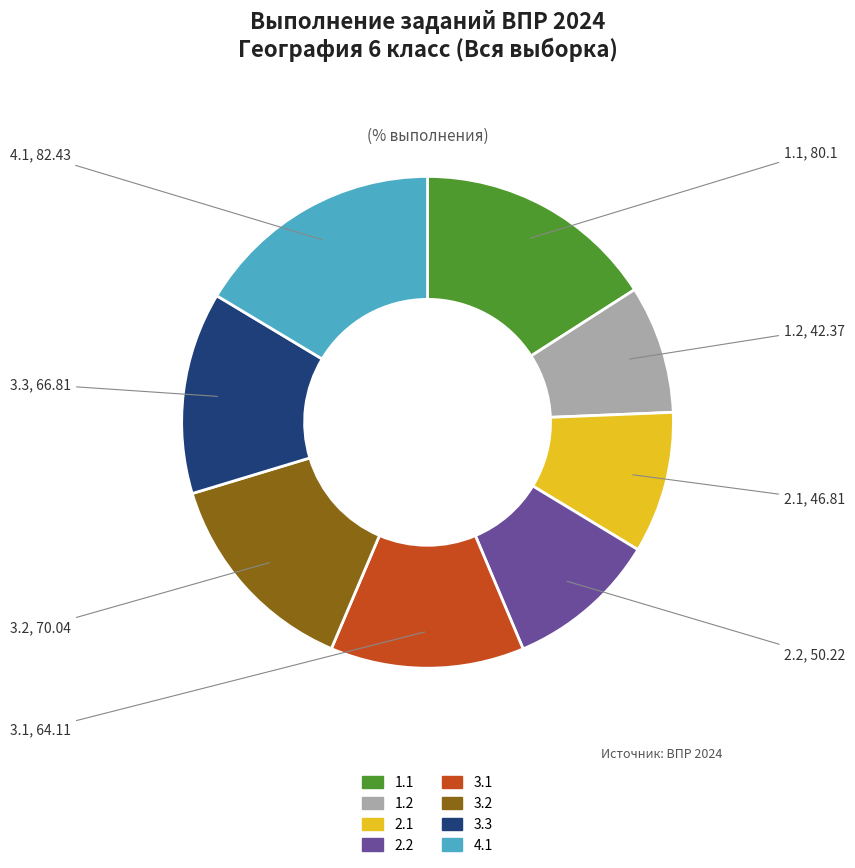

Does 3.1 represent more than half of the total?

No